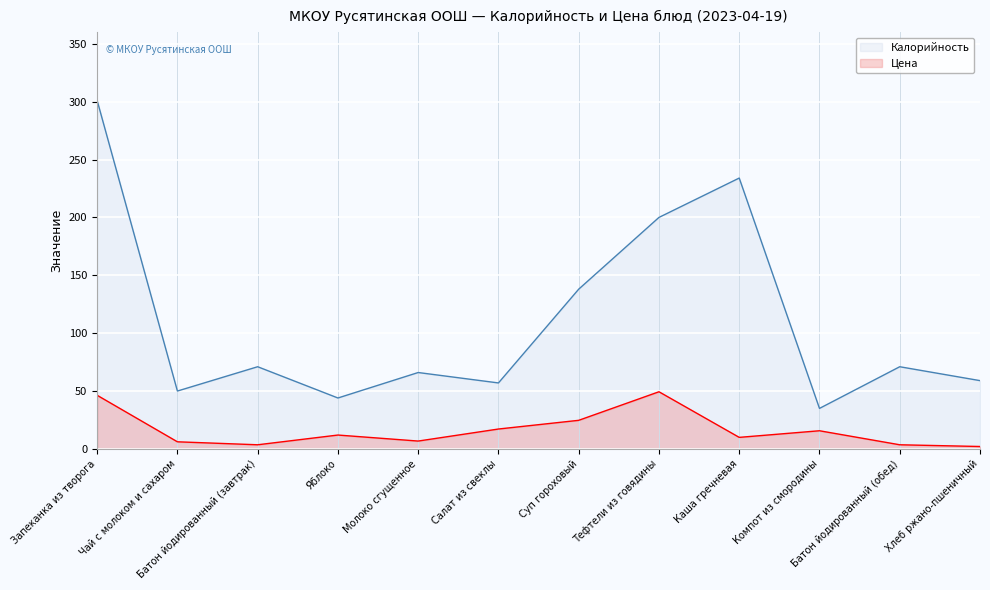

How many categories are shown in the chart?

12